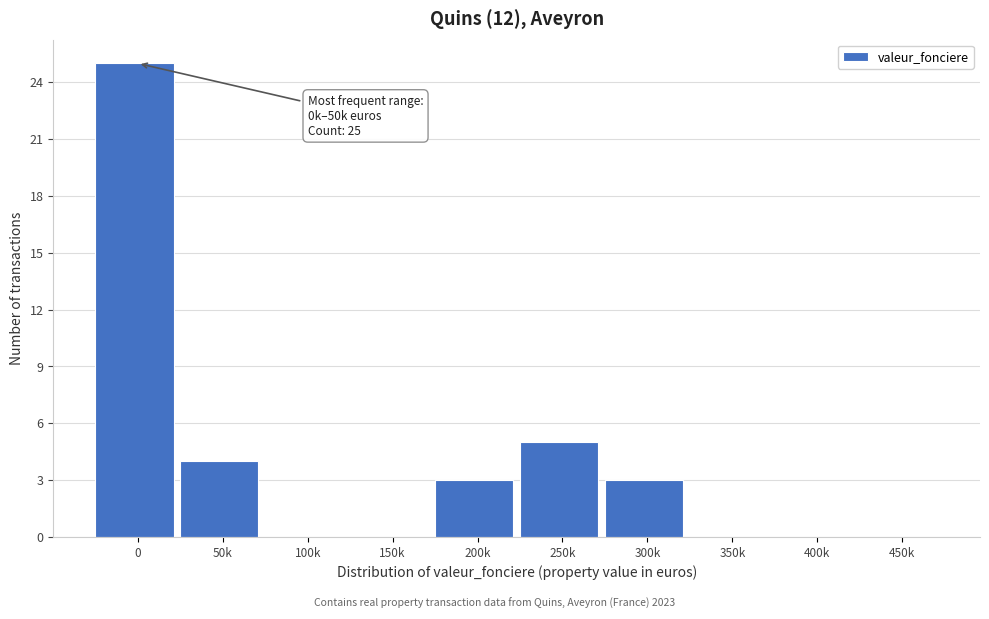

Reading left to right, list all the values displayed in this chart.

0=25	50k=4	100k=0	150k=0	200k=3	250k=5	300k=3	350k=0	400k=0	450k=0